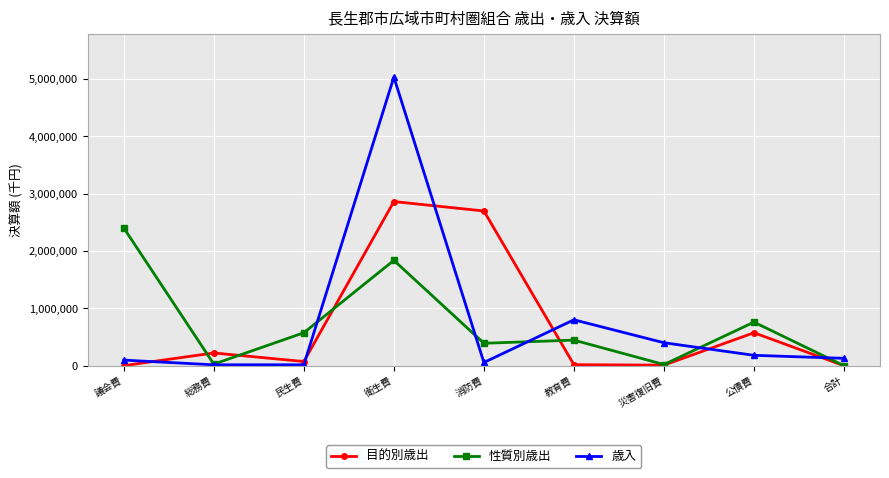

The 目的別歳出 series shows 73182 at 民生費. True or false?

True